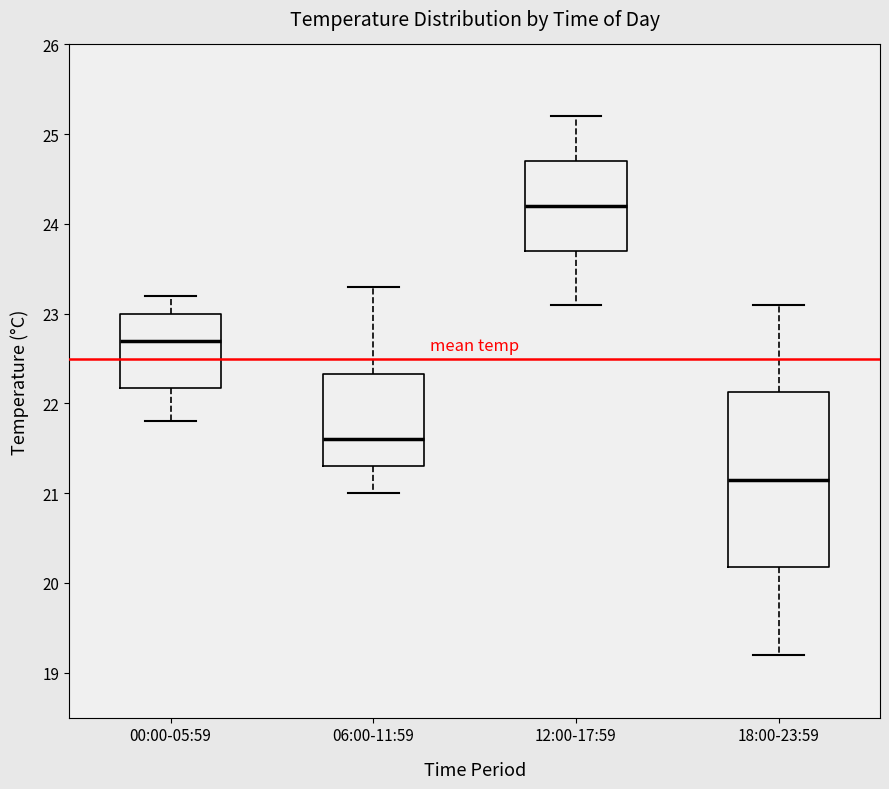

Reading left to right, transcribe this box plot: for each box, give where its median line is, the range the box spans, and where its two whiskers end, as read against the y-axis. The values are not printed on the chart, so give them approximately, as read against the axis.

00:00-05:59: median 22.7, box 22.2 to 23.0, whiskers 21.8 to 23.2
06:00-11:59: median 21.6, box 21.3 to 22.3, whiskers 21.0 to 23.3
12:00-17:59: median 24.2, box 23.7 to 24.7, whiskers 23.1 to 25.2
18:00-23:59: median 21.2, box 20.2 to 22.1, whiskers 19.2 to 23.1